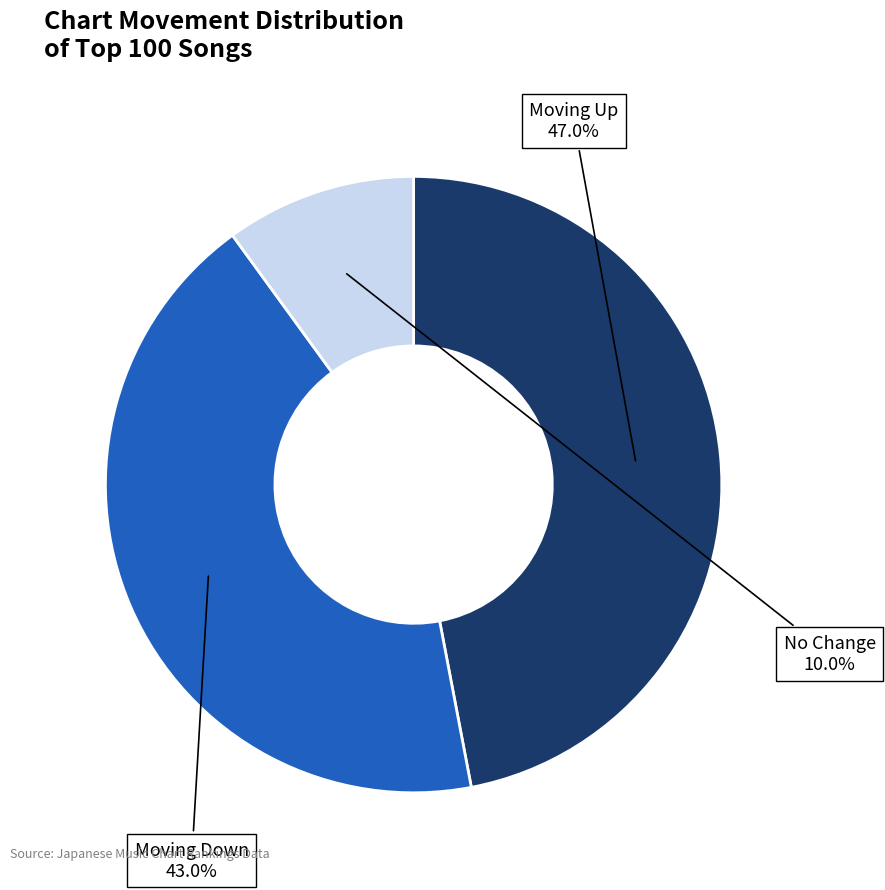

Is there a majority slice in this chart?

No